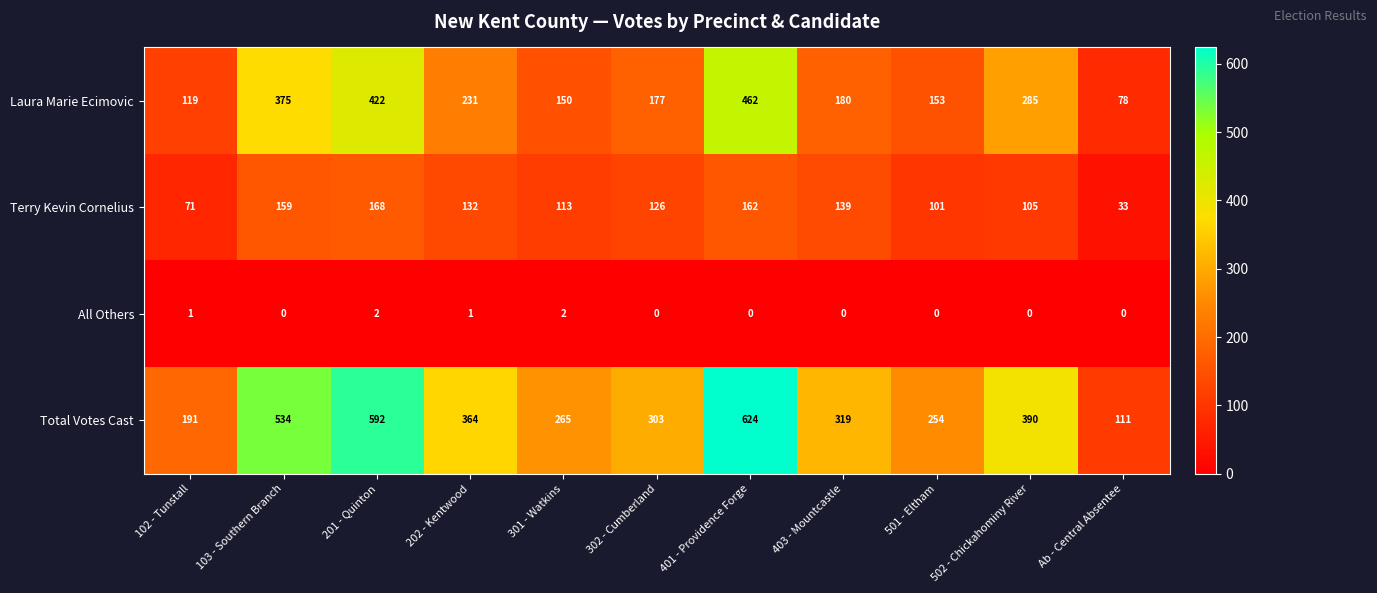

Which category has the highest value across all series?

401 - Providence Forge